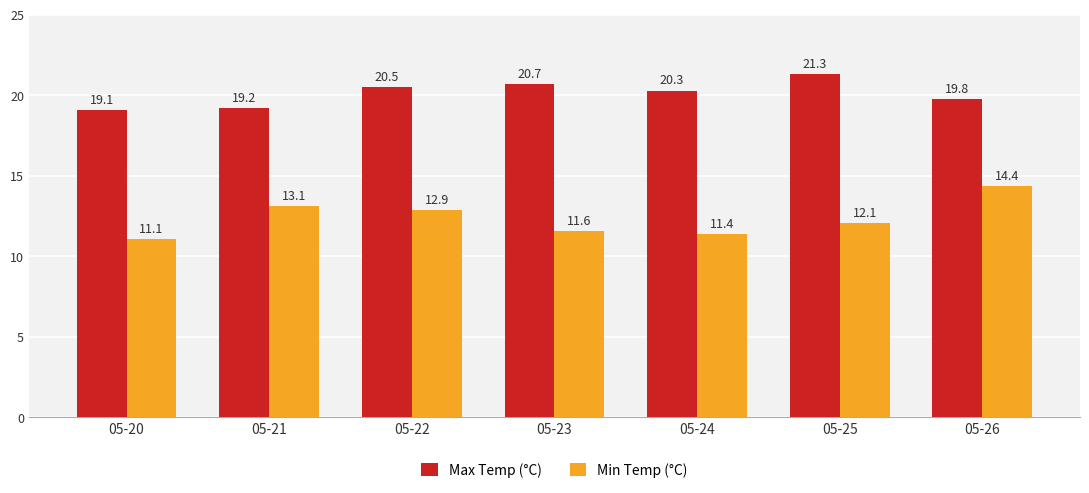

How many categories are shown in the chart?

7